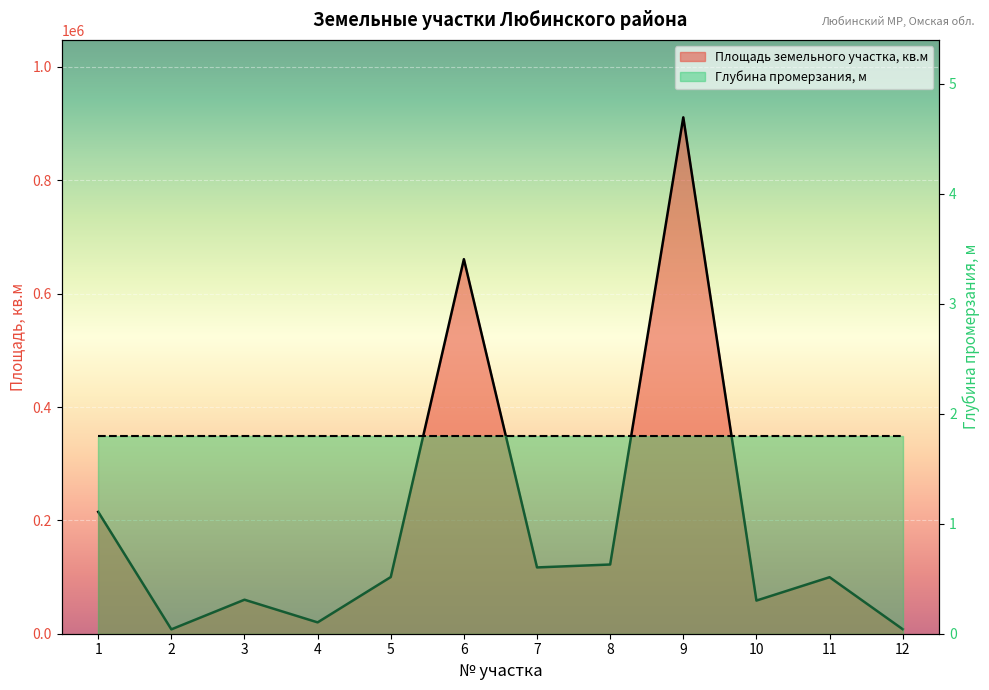

Where does the data first go above 100000?

1